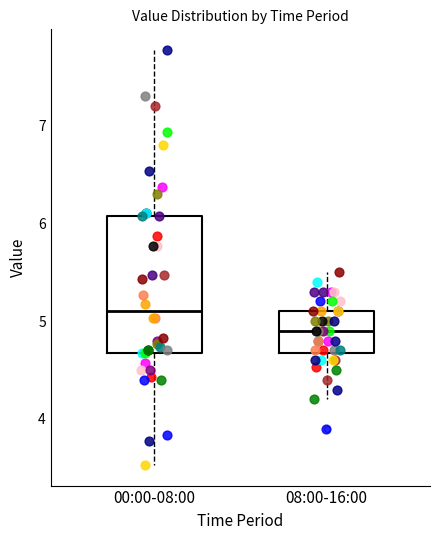

Where does the upper whisker of the box for 00:00-08:00 end on the y-axis? The values are not printed on the chart, so give them approximately, as read against the axis.

7.8